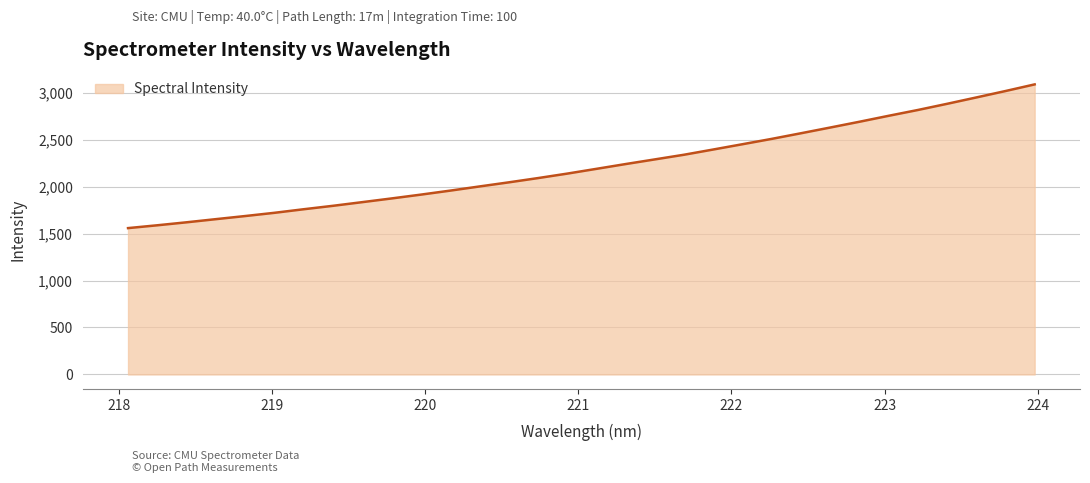

What is the smallest value displayed?

1558.1